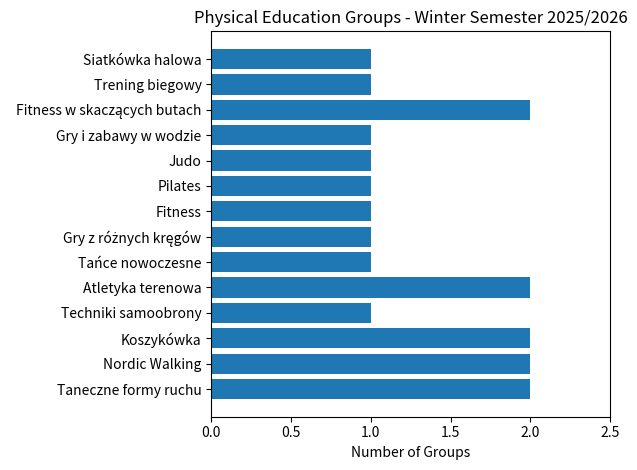

Does the chart contain any negative values?

No